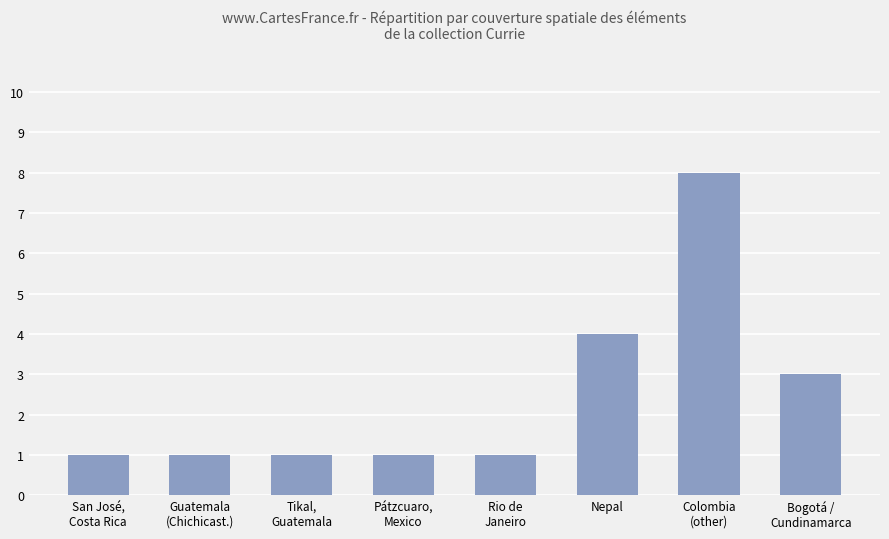

Between Bogotá /
Cundinamarca and Tikal,
Guatemala, which is larger?

Bogotá /
Cundinamarca